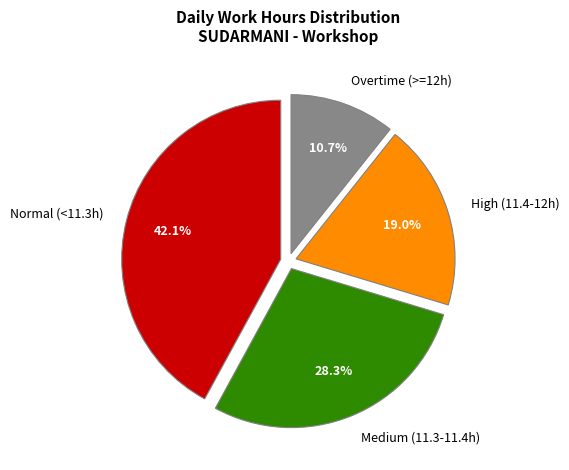

How much of the chart is everything except Medium (11.3-11.4h)?

71.7%